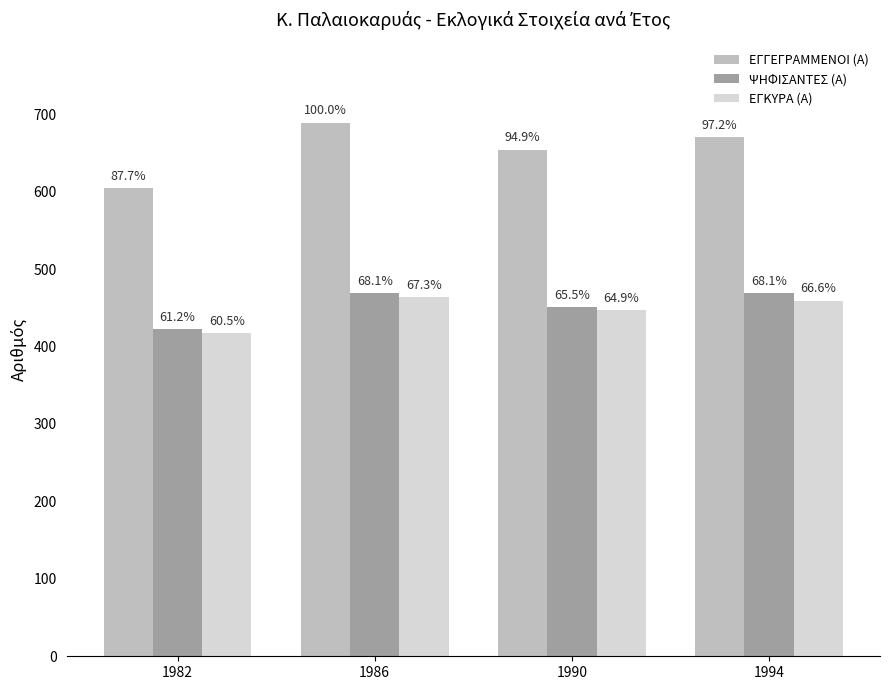

What are all the series names shown in the legend?

ΕΓΓΕΓΡΑΜΜΕΝΟΙ (Α), ΨΗΦΙΣΑΝΤΕΣ (Α), ΕΓΚΥΡΑ (Α)